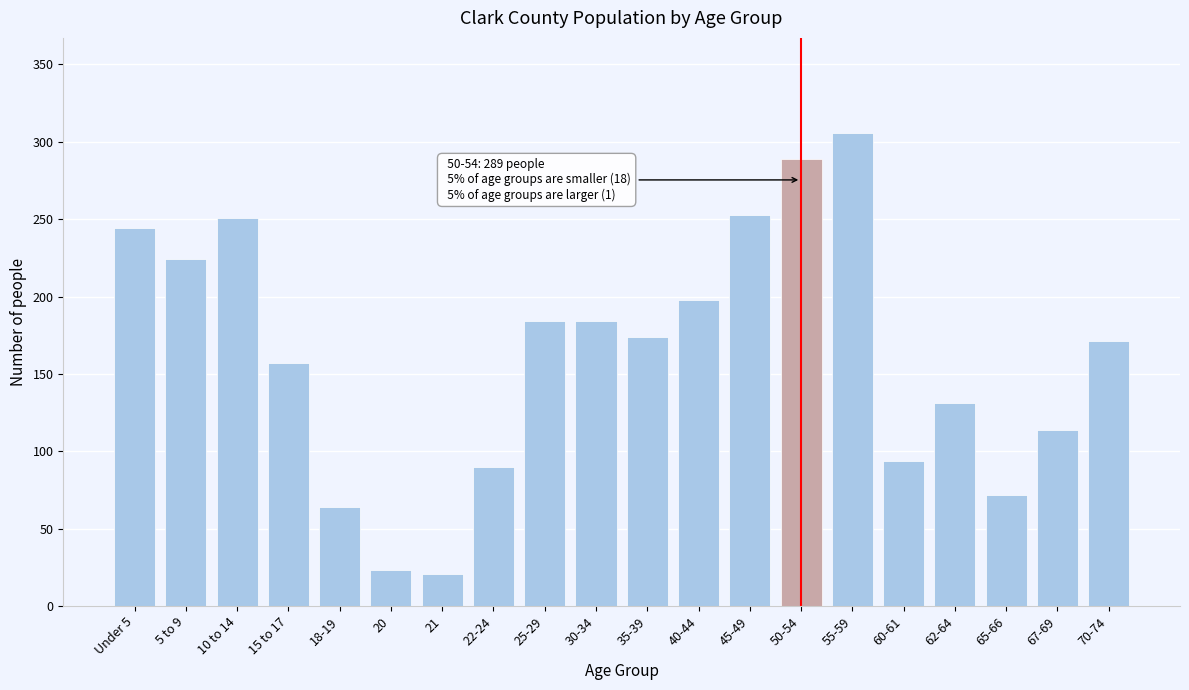

Reading left to right, what are all the values shown in this chart?

244	224	251	157	64	23	21	90	184	184	174	198	253	289	306	94	131	72	114	171